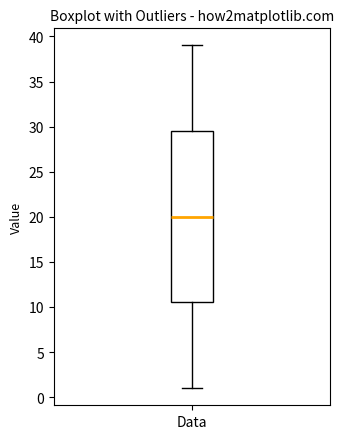

Where does the median line of the box for Data sit on the y-axis? The values are not printed on the chart, so give them approximately, as read against the axis.

20.0